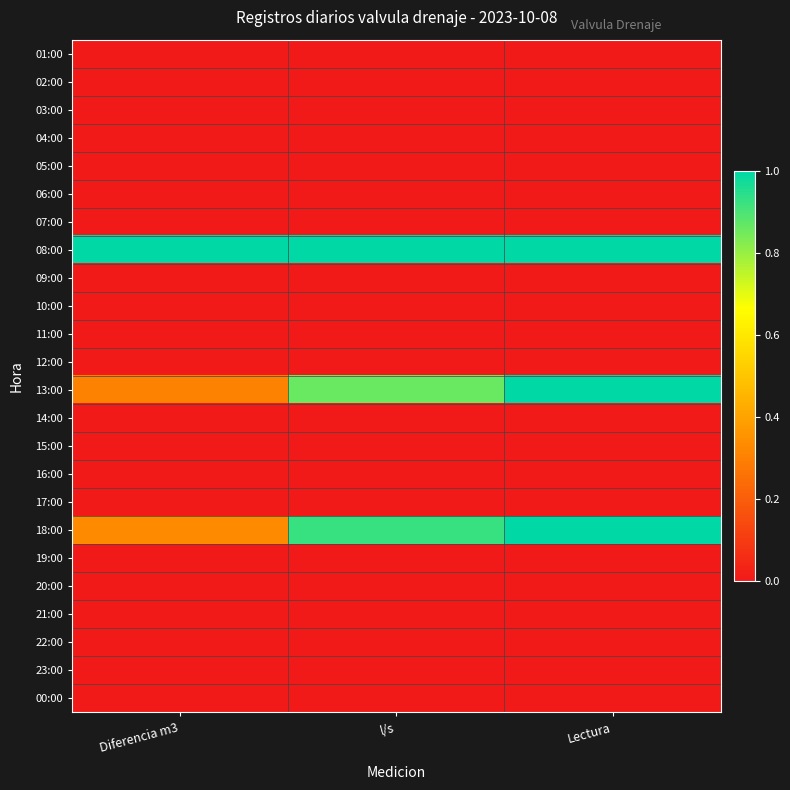

What is the total value across all series at Diferencia m3?

1.6